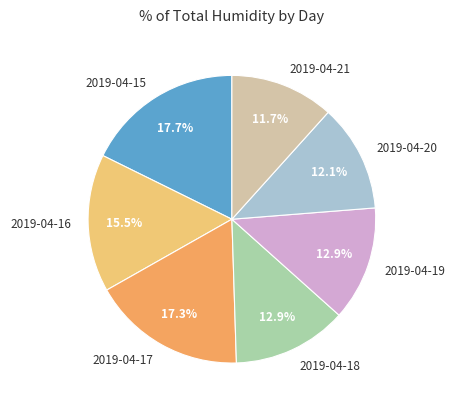

Which has a higher value, 2019-04-17 or 2019-04-20?

2019-04-17